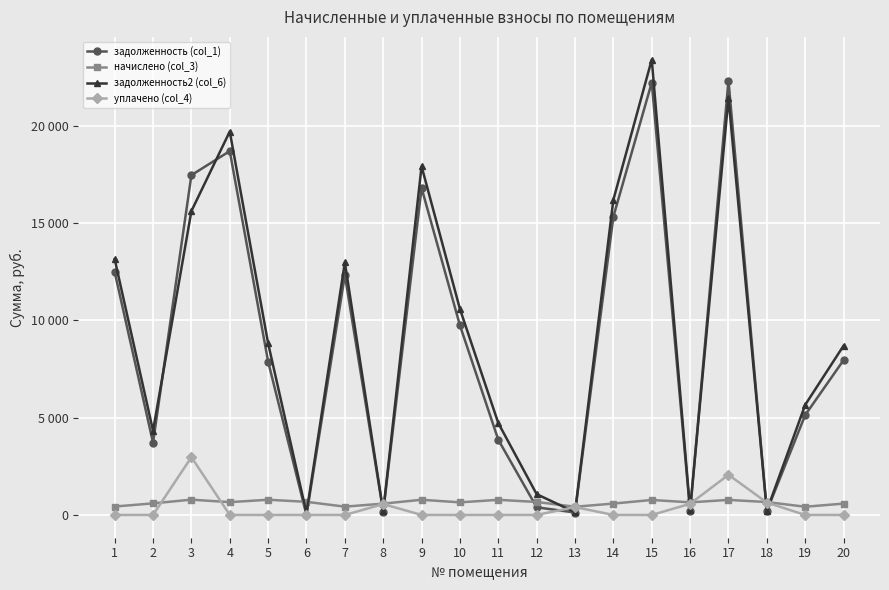

How many interior local peaks does the задолженность2 (col_6) series have?

5